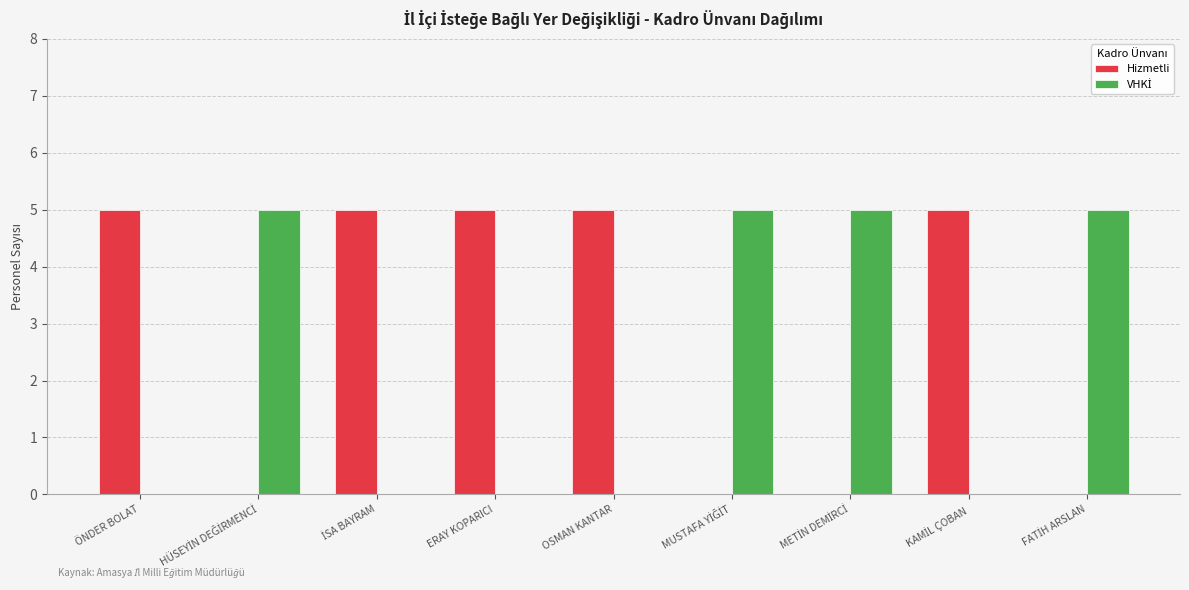

True or false: Hizmetli has a value of 5 at ÖNDER BOLAT.

True